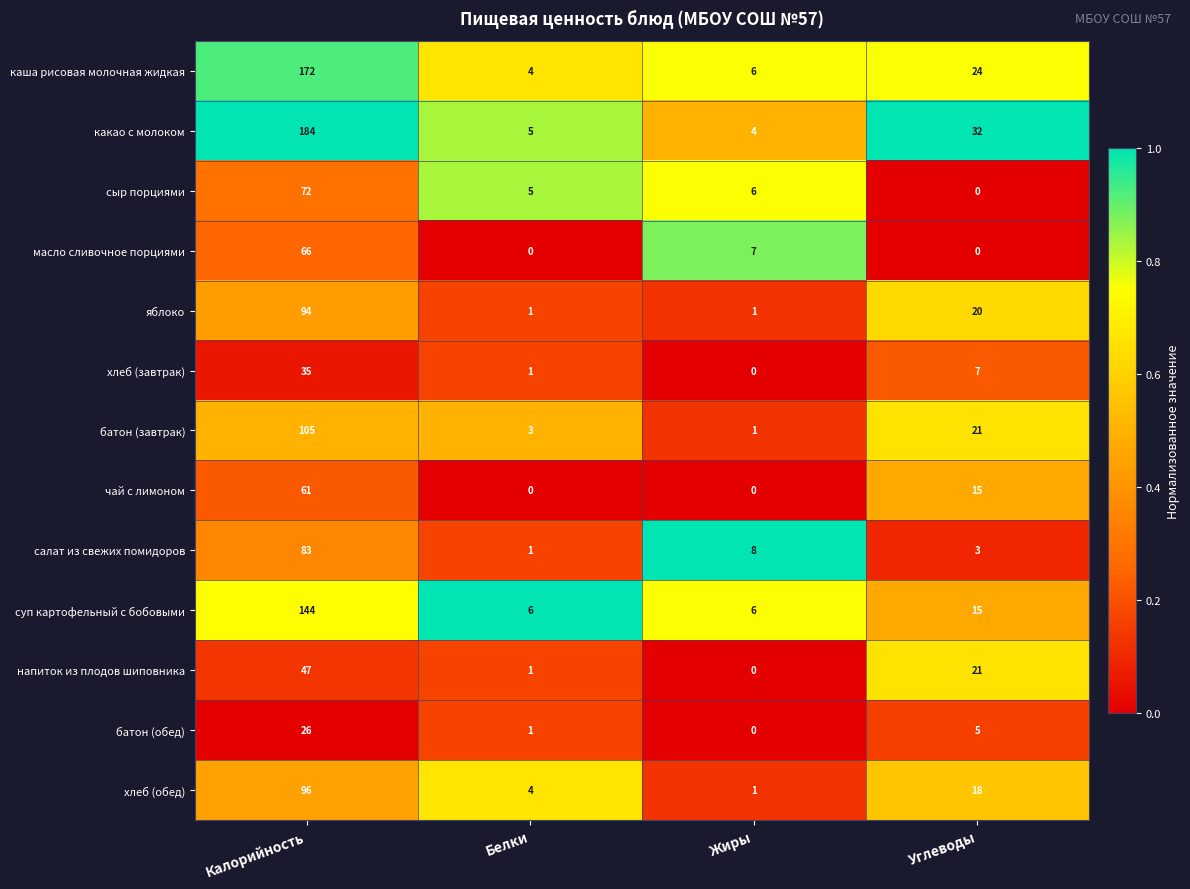

What is the sum of the суп картофельный с бобовыми values at Жиры and Углеводы?

21